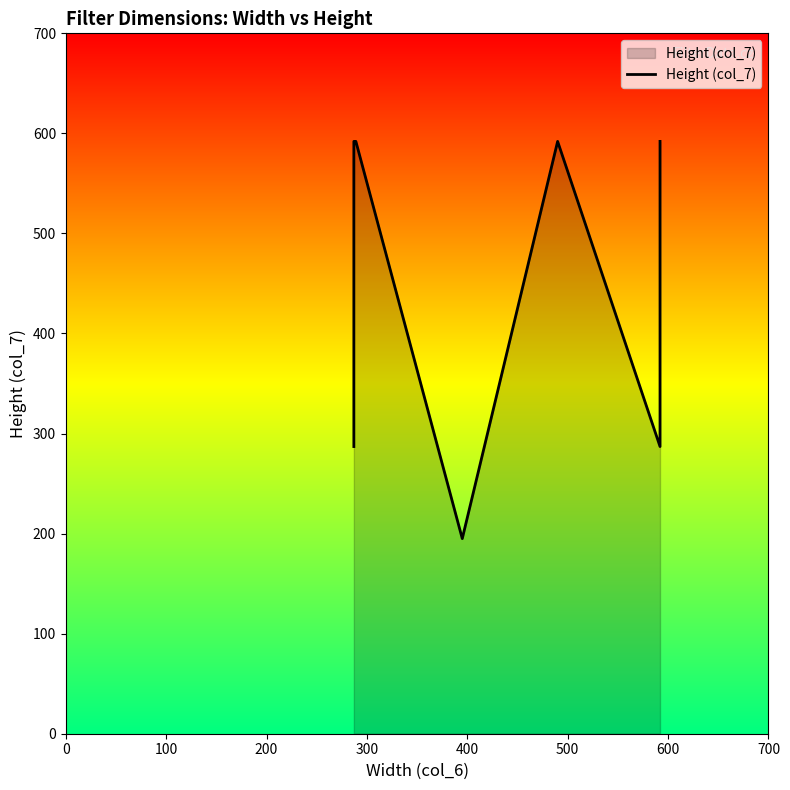

What position from the left is 400?

5